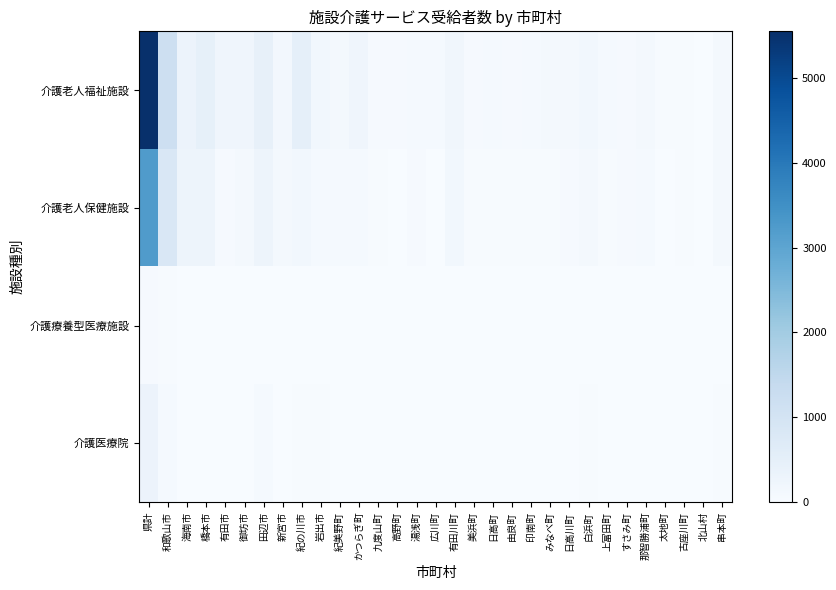

Reading left to right, transcribe all the data shown in this chart.

介護老人福祉施設: 県計=5552	和歌山市=1185	海南市=322	橋本市=469	有田市=219	御坊市=223	田辺市=438	新宮市=149	紀の川市=485	岩出市=163	紀美野町=127	かつらぎ町=231	九度山町=61	高野町=50	湯浅町=79	広川町=74	有田川町=193	美浜町=57	日高町=66	由良町=56	印南町=80	みなべ町=113	日高川町=122	白浜町=157	上富田町=86	すさみ町=52	那智勝浦町=96	太地町=37	古座川町=34	北山村=5	串本町=123
介護老人保健施設: 県計=3227	和歌山市=841	海南市=274	橋本市=264	有田市=55	御坊市=95	田辺市=263	新宮市=114	紀の川市=157	岩出市=81	紀美野町=79	かつらぎ町=74	九度山町=25	高野町=19	湯浅町=45	広川町=17	有田川町=164	美浜町=35	日高町=28	由良町=29	印南町=31	みなべ町=34	日高川町=60	白浜町=112	上富田町=41	すさみ町=51	那智勝浦町=77	太地町=9	古座川町=38	北山村=8	串本町=107
介護療養型医療施設: 県計=54	和歌山市=39	海南市=3	橋本市=7	有田市=0	御坊市=0	田辺市=0	新宮市=0	紀の川市=3	岩出市=1	紀美野町=0	かつらぎ町=0	九度山町=1	高野町=0	湯浅町=0	広川町=0	有田川町=0	美浜町=0	日高町=0	由良町=0	印南町=0	みなべ町=0	日高川町=0	白浜町=0	上富田町=0	すさみ町=0	那智勝浦町=0	太地町=0	古座川町=0	北山村=0	串本町=0
介護医療院: 県計=316	和歌山市=71	海南市=3	橋本市=3	有田市=1	御坊市=1	田辺市=79	新宮市=2	紀の川市=39	岩出市=30	紀美野町=1	かつらぎ町=4	九度山町=1	高野町=1	湯浅町=0	広川町=0	有田川町=2	美浜町=1	日高町=0	由良町=1	印南町=2	みなべ町=6	日高川町=0	白浜町=32	上富田町=7	すさみ町=4	那智勝浦町=1	太地町=0	古座川町=2	北山村=0	串本町=22